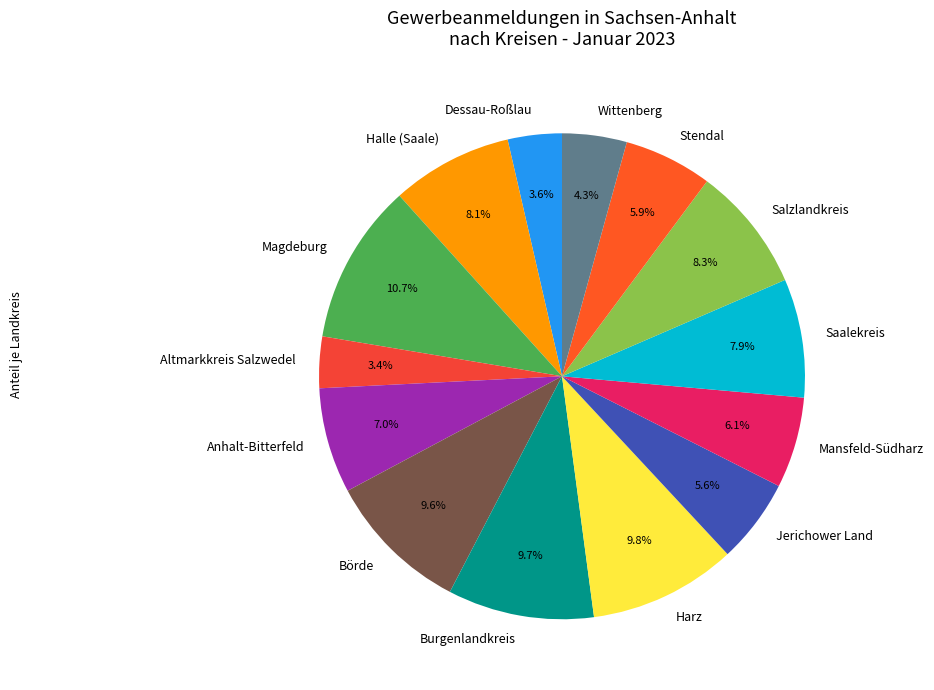

Combined, do Salzlandkreis and Harz account for over 50%?

No